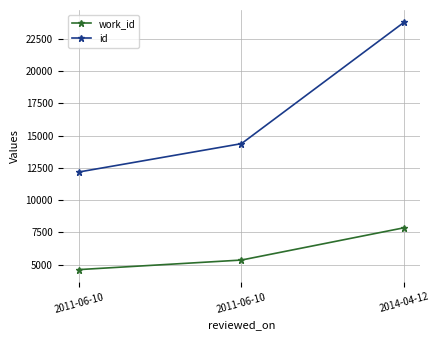

What is the minimum value for work_id?

4626